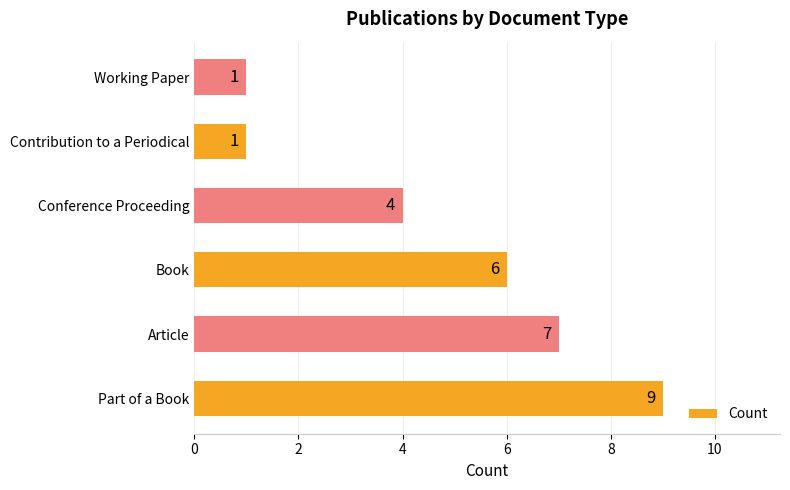

Approximately how many times larger is the value at Conference Proceeding compared to Book?

0.7